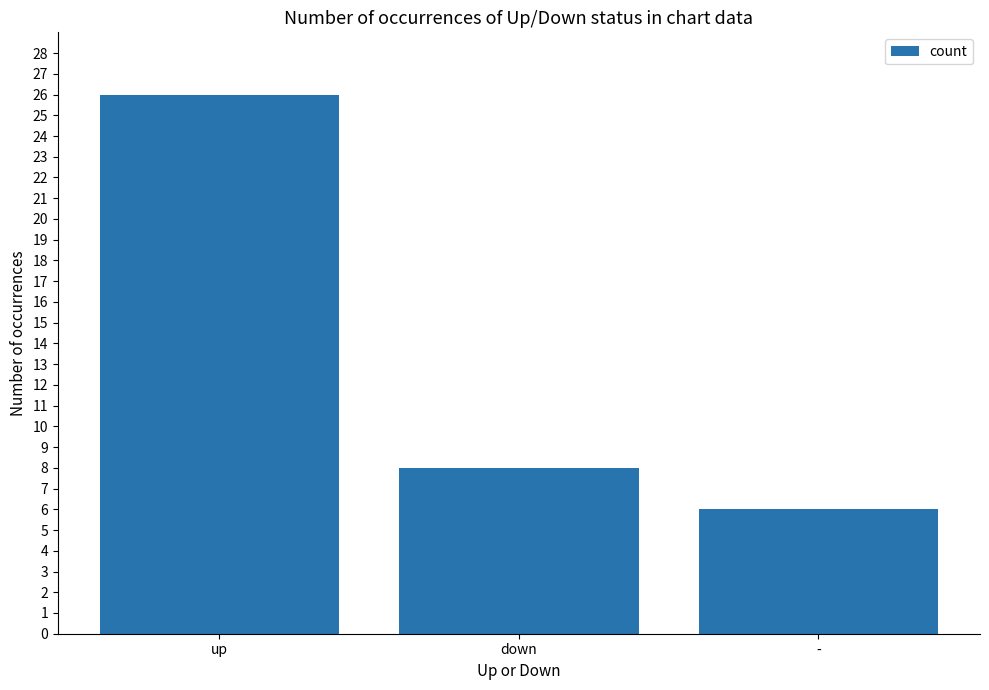

Which has a higher value, down or up?

up